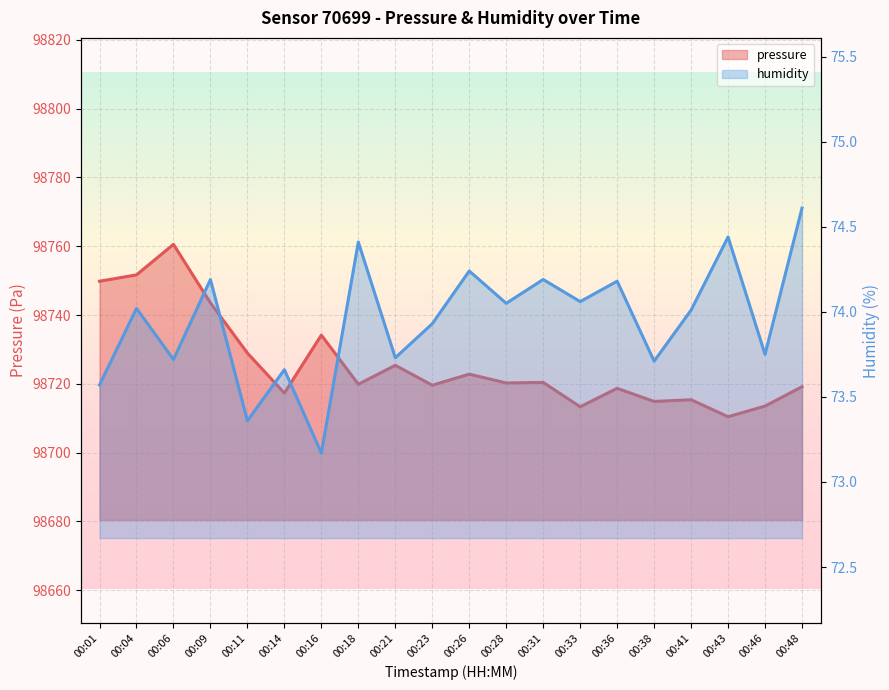

List the labels in order of pressure value, smallest first.

00:43, 00:33, 00:46, 00:38, 00:41, 00:14, 00:36, 00:48, 00:23, 00:18, 00:28, 00:31, 00:26, 00:21, 00:11, 00:16, 00:09, 00:01, 00:04, 00:06